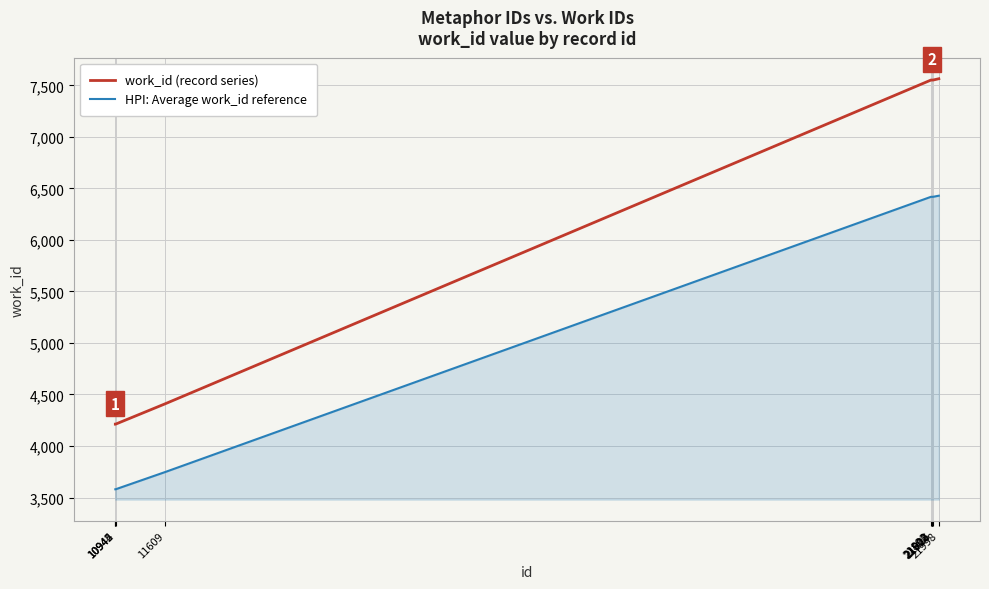

What value does the work_id (record series) series have at 21910, to the nearest 10?

7550